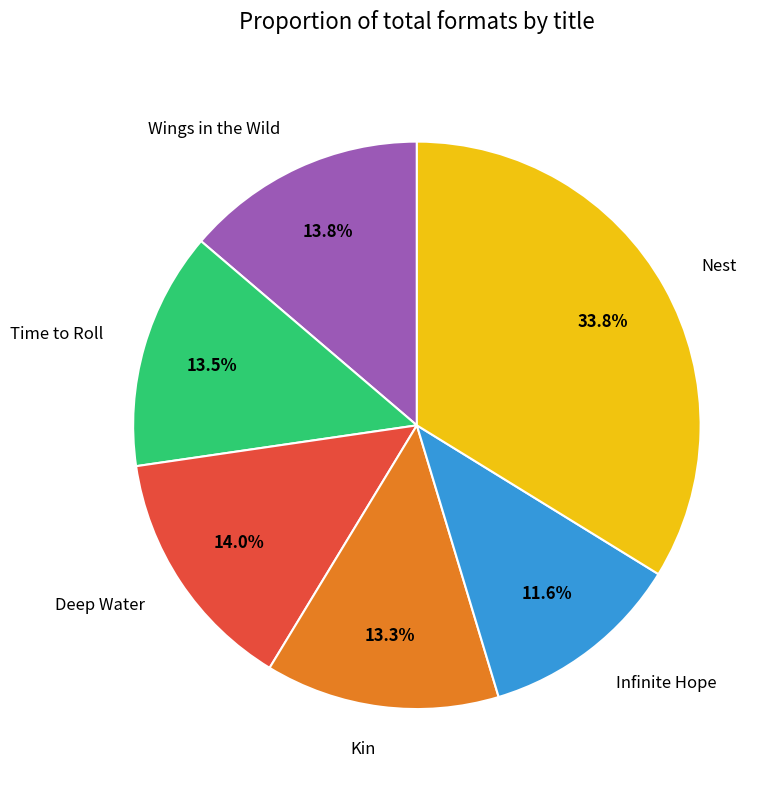

Which category has the smallest portion of the pie?

Infinite Hope